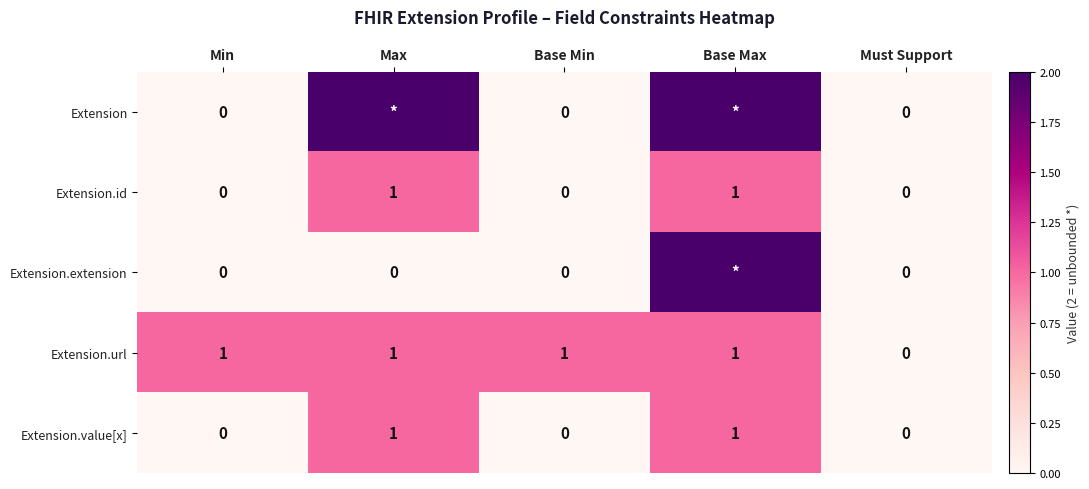

Count the Extension.value[x] values in the range 0 to 1.

5